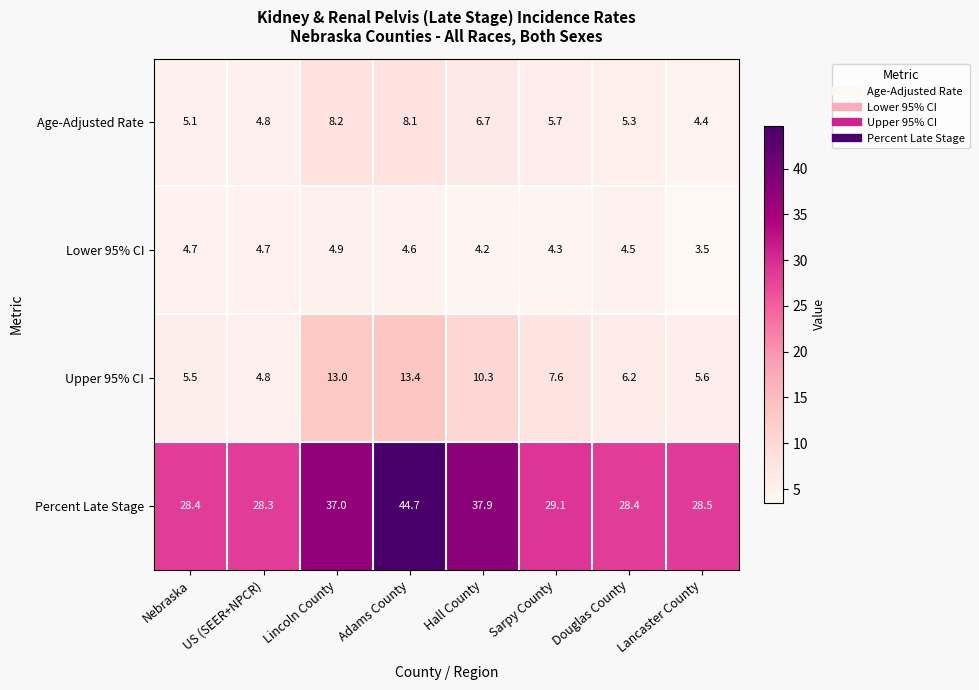

At how many categories does at least one series exceed 32?

3